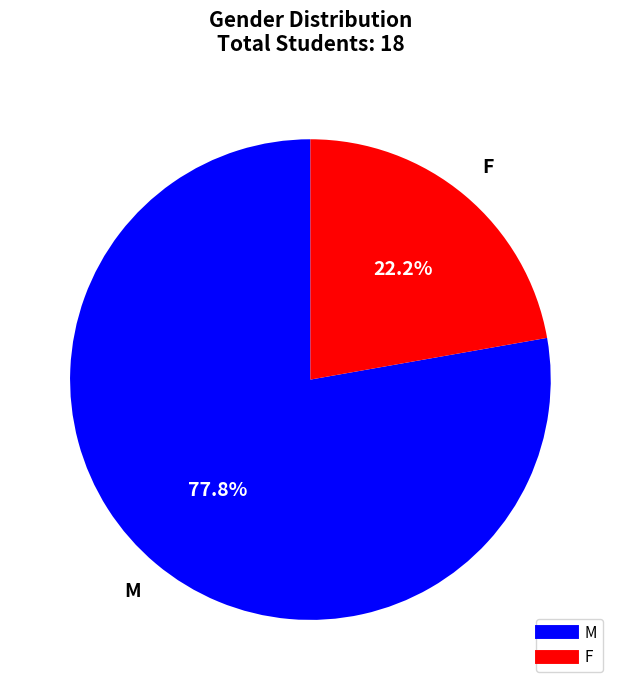

What percentage is NOT represented by M?

22.2%